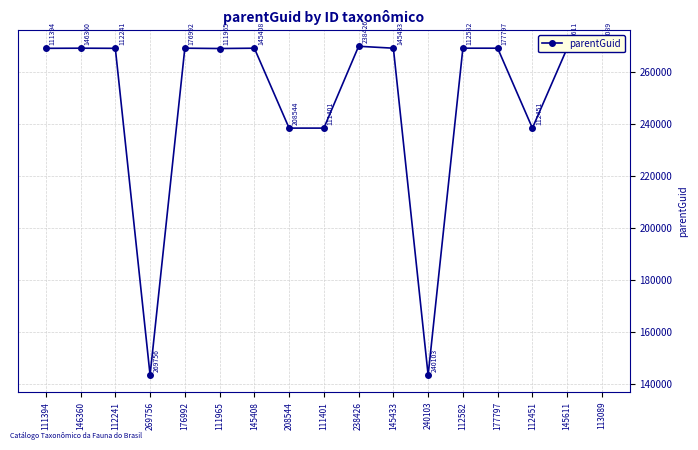

What is the change in value from 269756 to 111401?

+94970